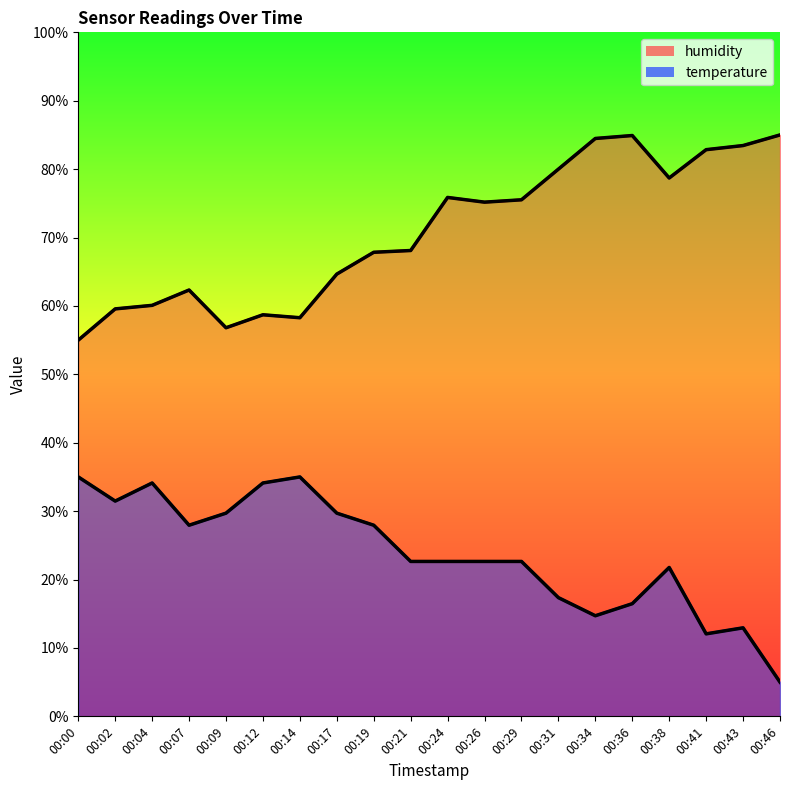

What is the difference between the maximum and minimum values in the humidity series?

30.0